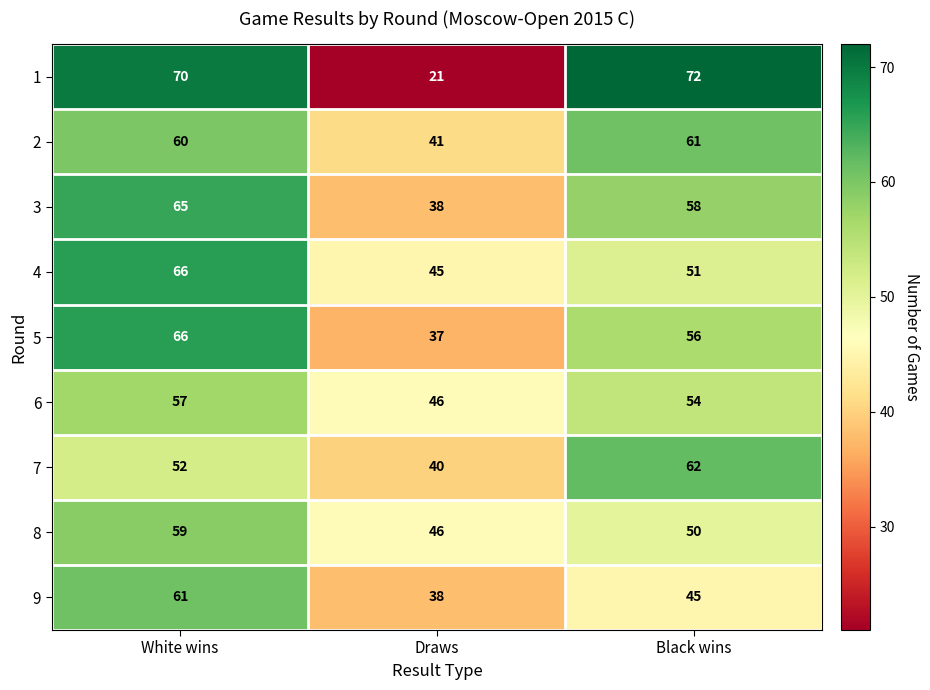

Reading right to left, list all the values displayed in this chart.

1: Black wins=72	Draws=21	White wins=70
2: Black wins=61	Draws=41	White wins=60
3: Black wins=58	Draws=38	White wins=65
4: Black wins=51	Draws=45	White wins=66
5: Black wins=56	Draws=37	White wins=66
6: Black wins=54	Draws=46	White wins=57
7: Black wins=62	Draws=40	White wins=52
8: Black wins=50	Draws=46	White wins=59
9: Black wins=45	Draws=38	White wins=61